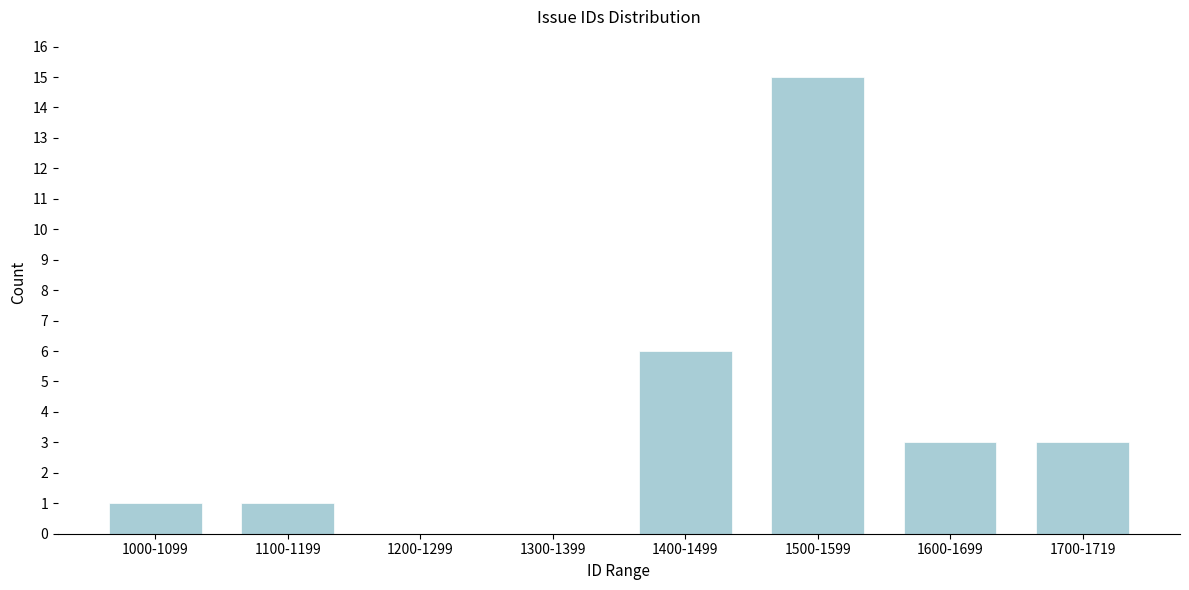

Reading right to left, extract all data points from this chart.

1700-1719=3	1600-1699=3	1500-1599=15	1400-1499=6	1300-1399=0	1200-1299=0	1100-1199=1	1000-1099=1